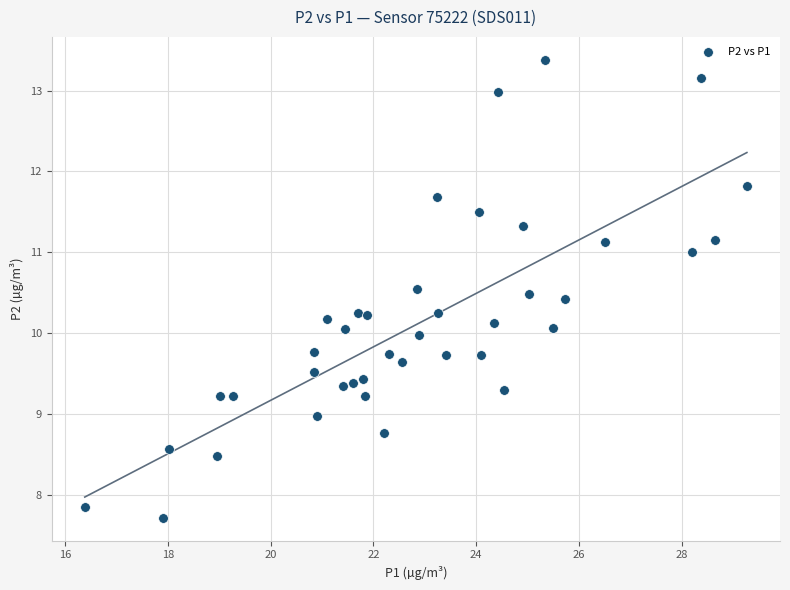

What is the range of X values (max minus min)?

12.9